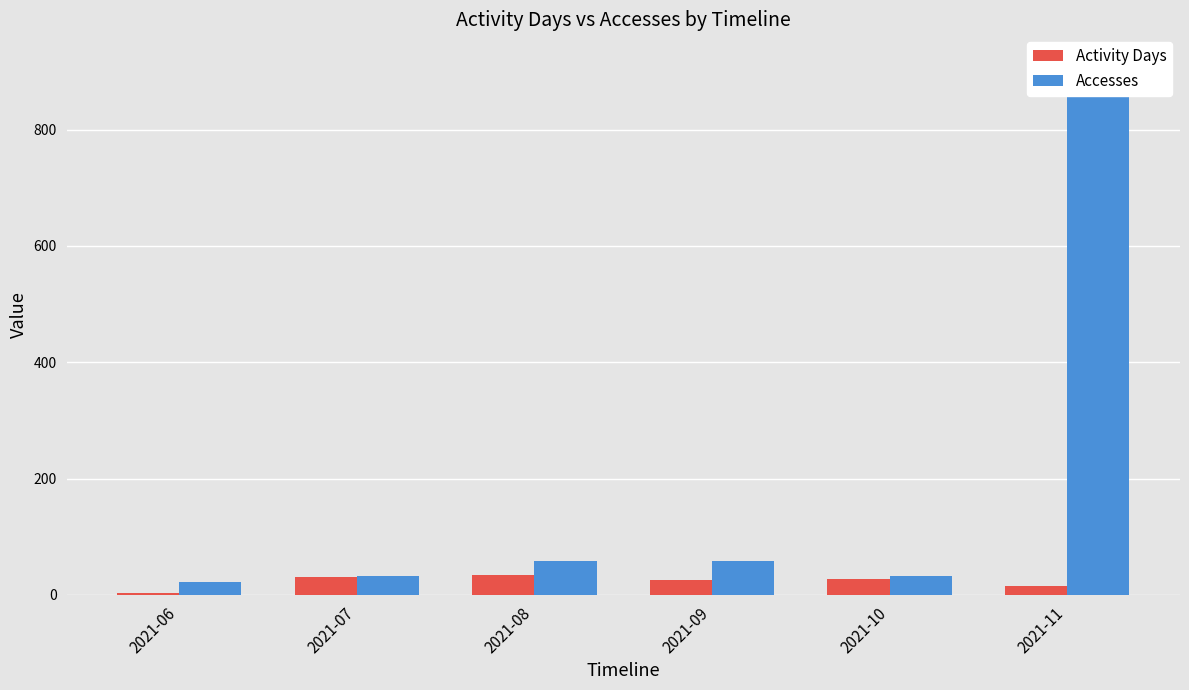

How many groups of bars are there?

6